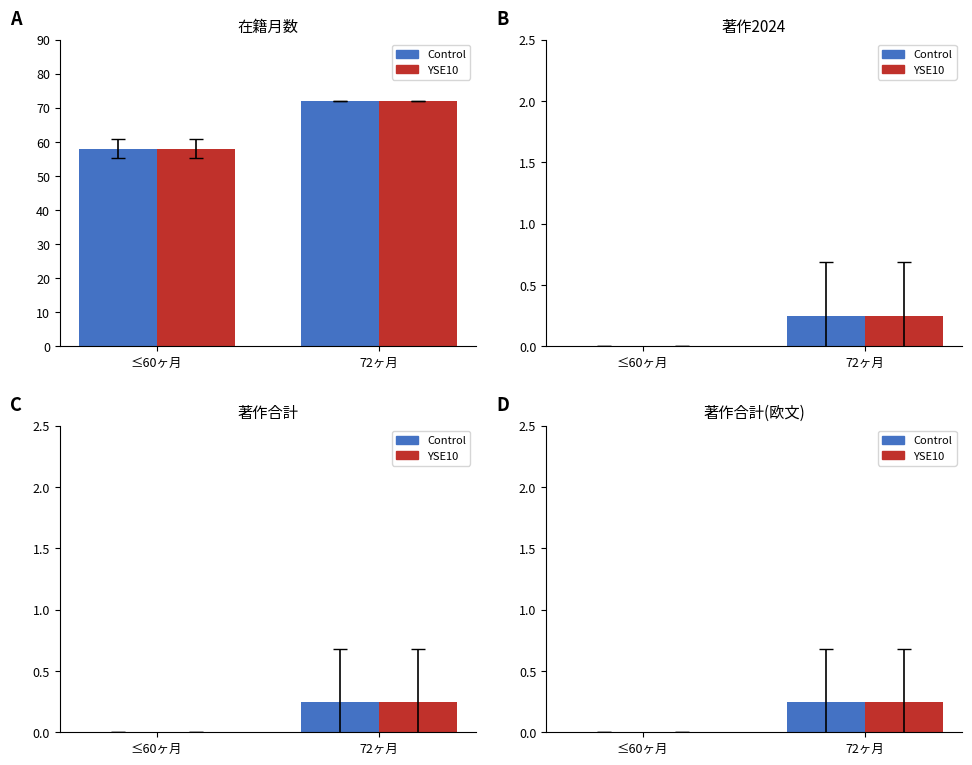

Count the number of data series in this chart.

2